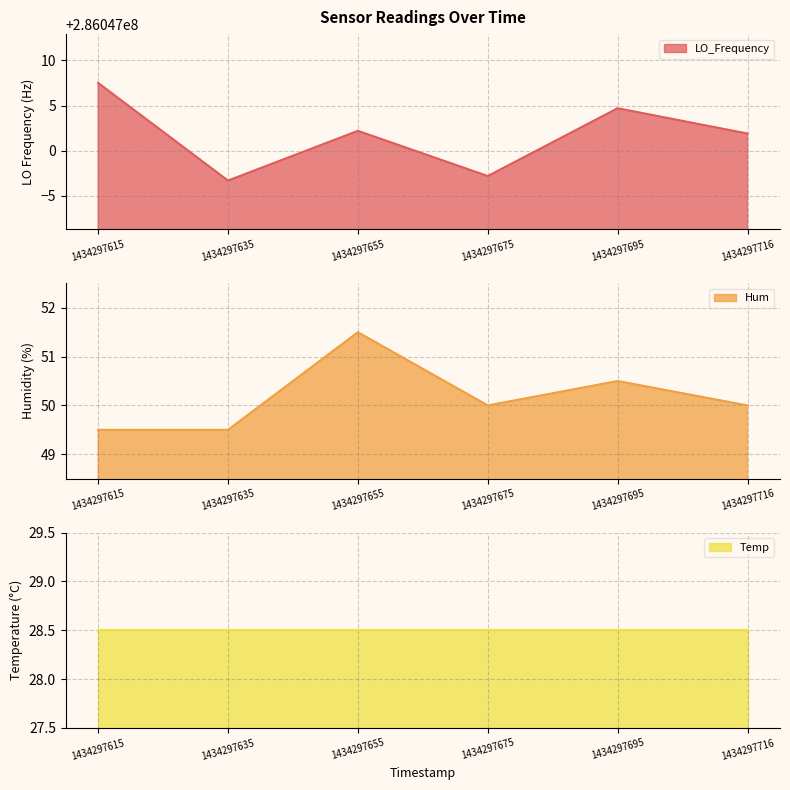

Is it true that Hum equals 51.5 at 1434297655?

True